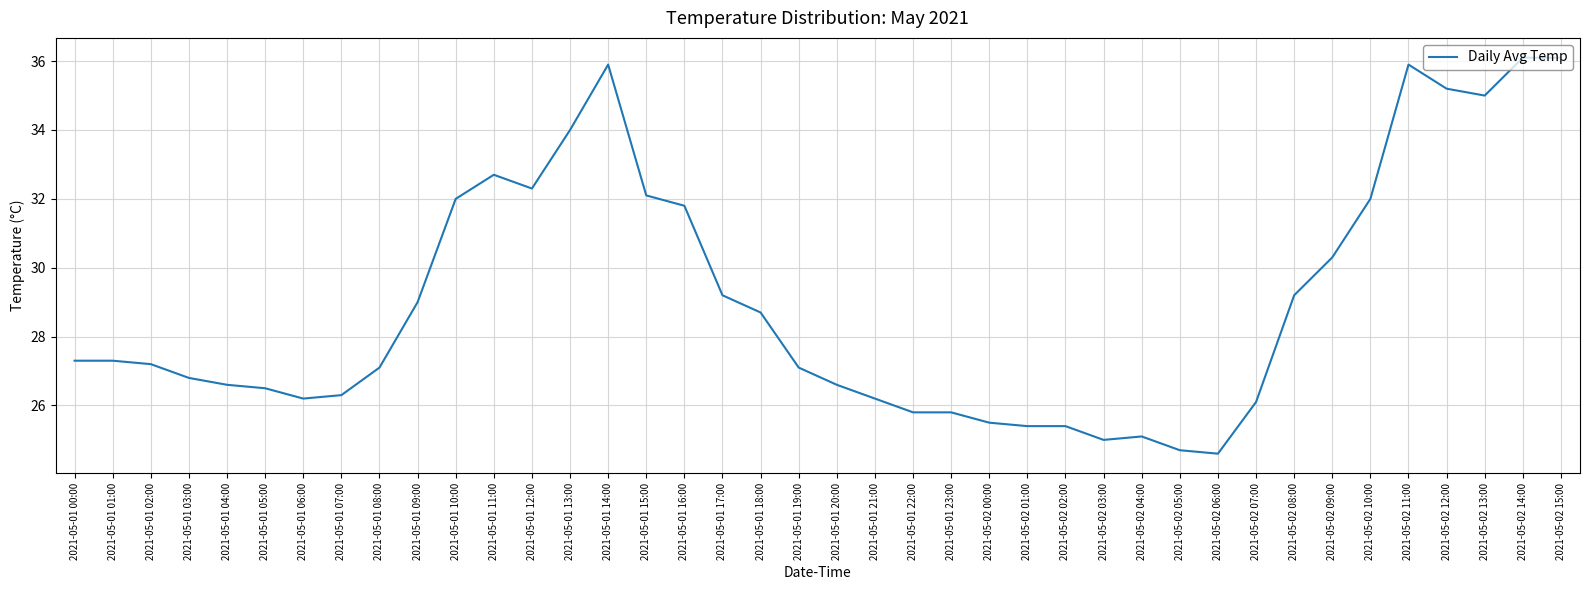

How many categories are shown in the chart?

40